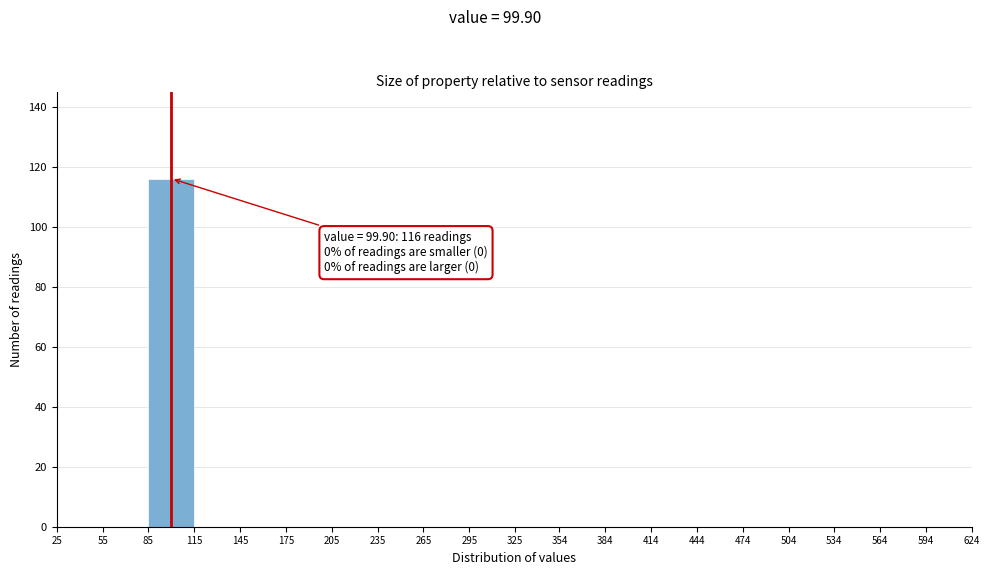

Which range on the x-axis has the tallest bar?

85 to 115